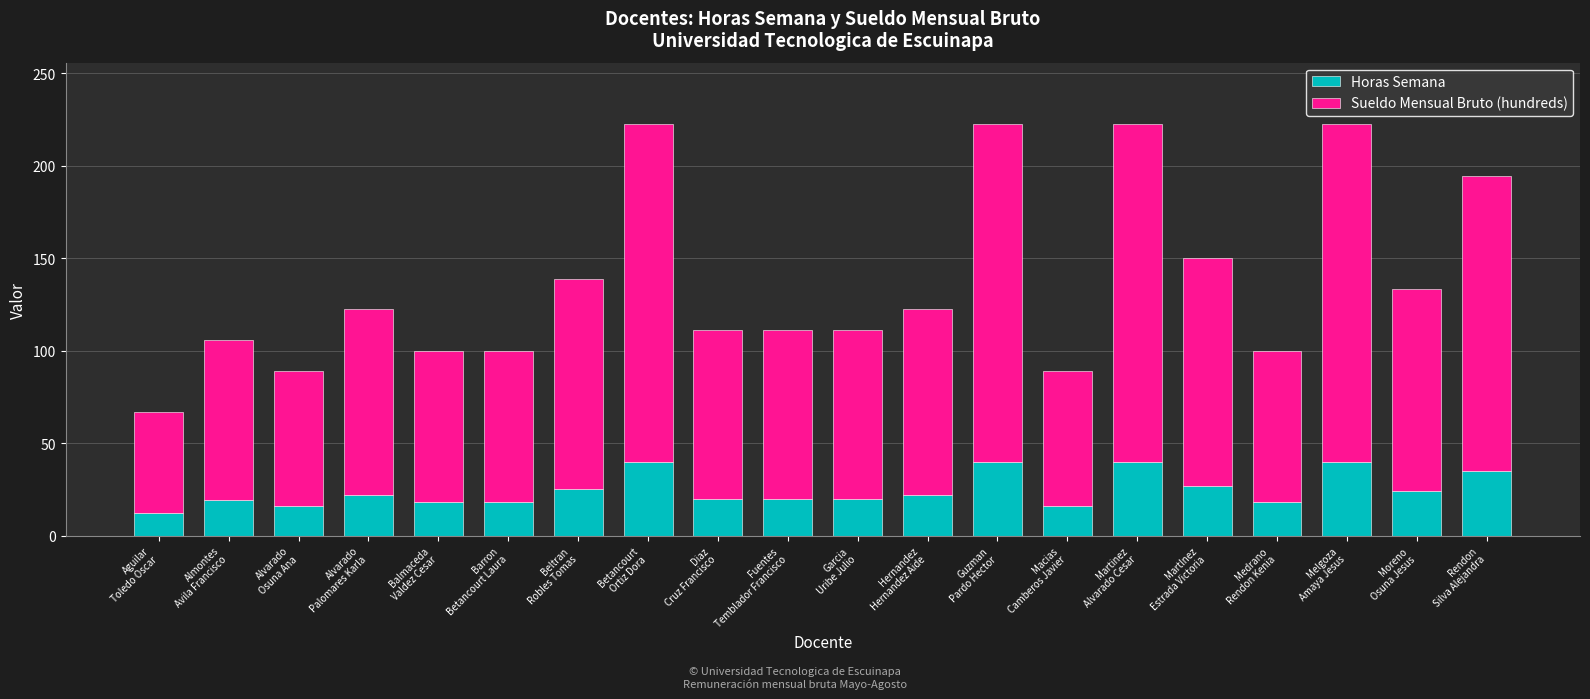

Count the number of data series in this chart.

2